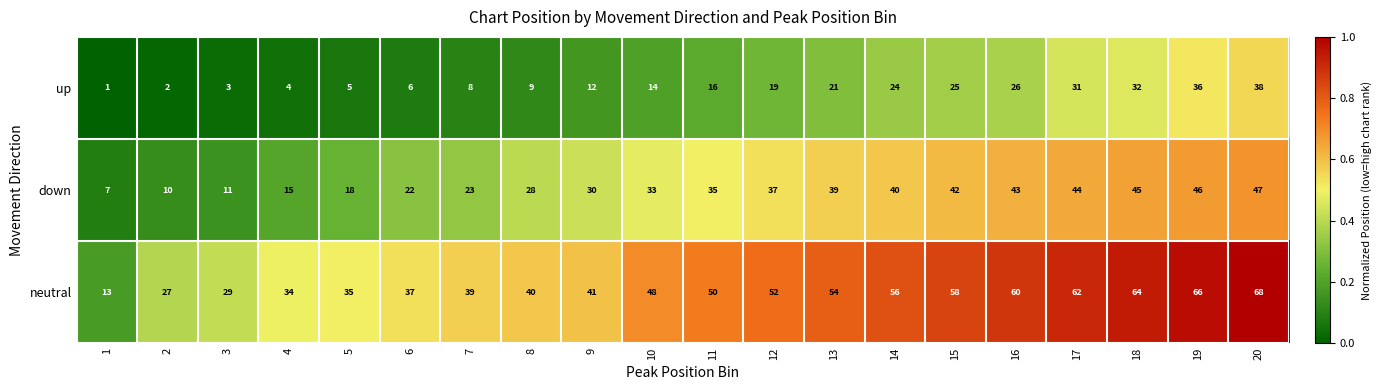

Rank the series at 7 from highest to lowest value.

neutral, down, up